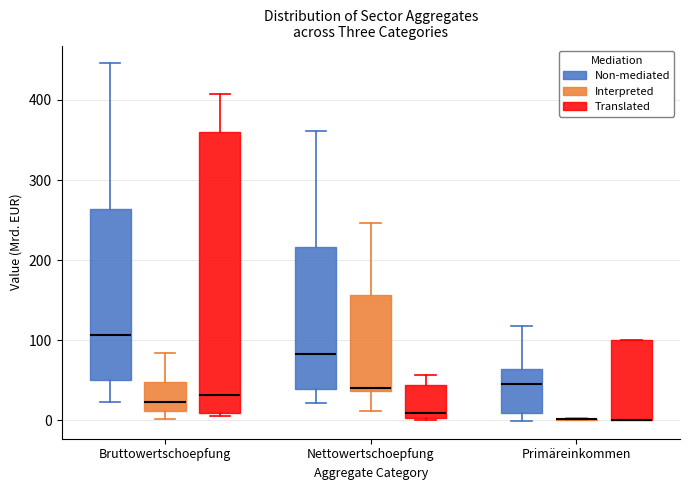

Where is the lower edge of the box for Bruttowertschoepfung (Non-mediated) on the y-axis? The values are not printed on the chart, so give them approximately, as read against the axis.

50